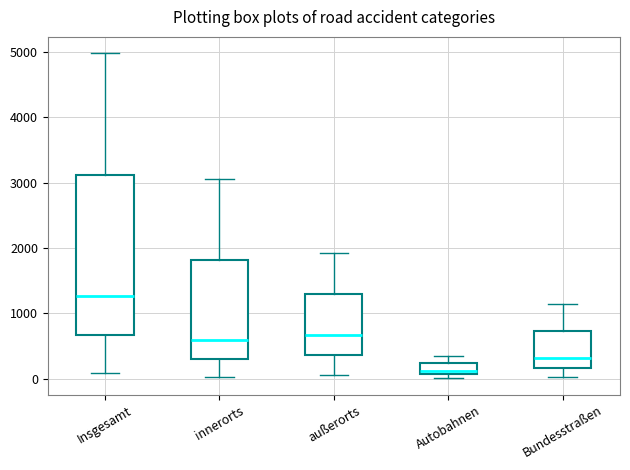

Comparing the boxes themselves (not the whiskers), which one is the tallest?

Insgesamt